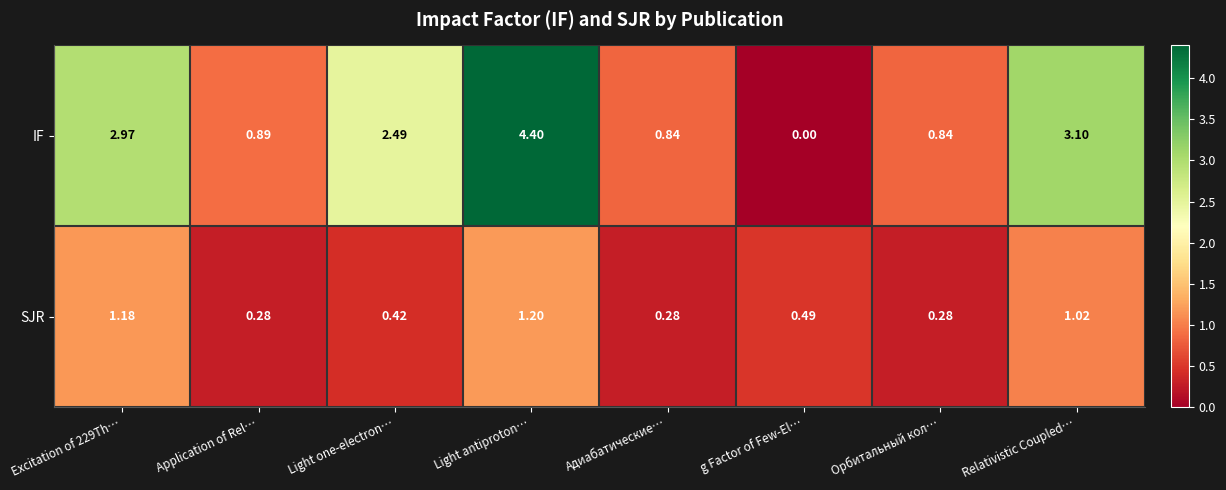

Which series has the largest total across all categories?

IF